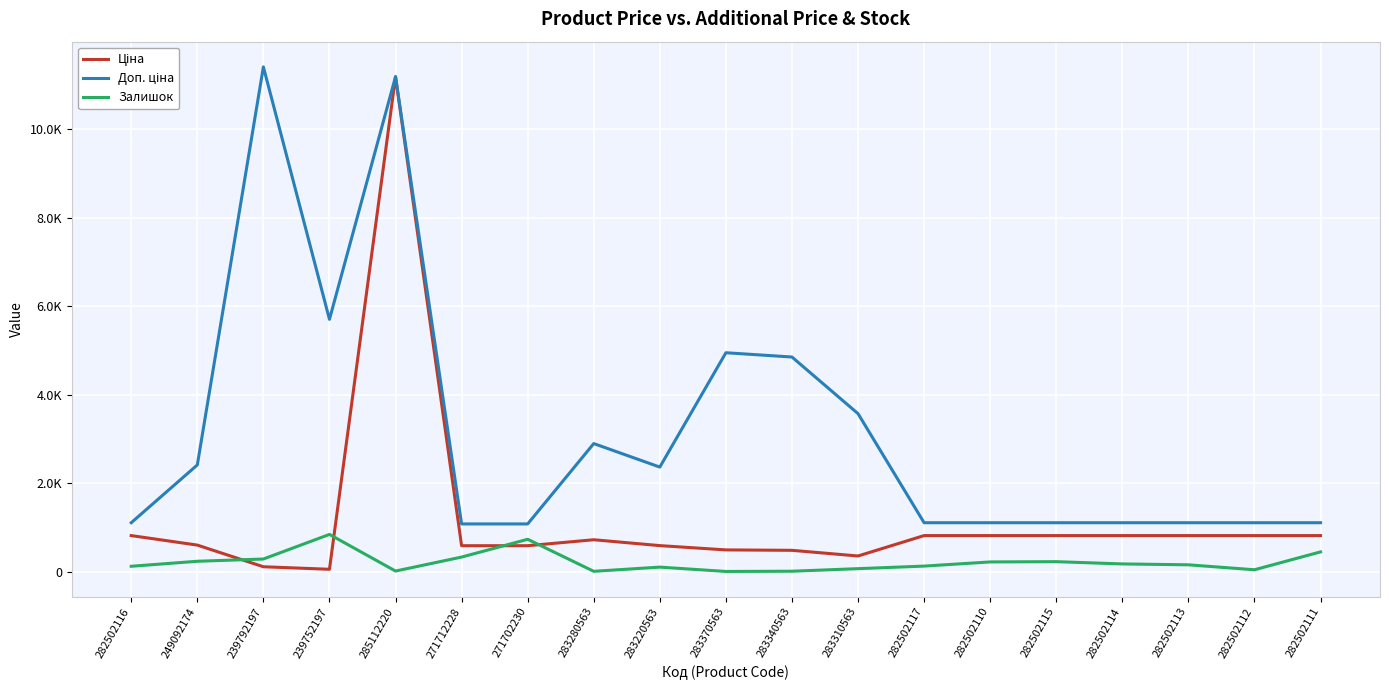

True or false: Доп. ціна has a value of 650.8 at 283220563.

False